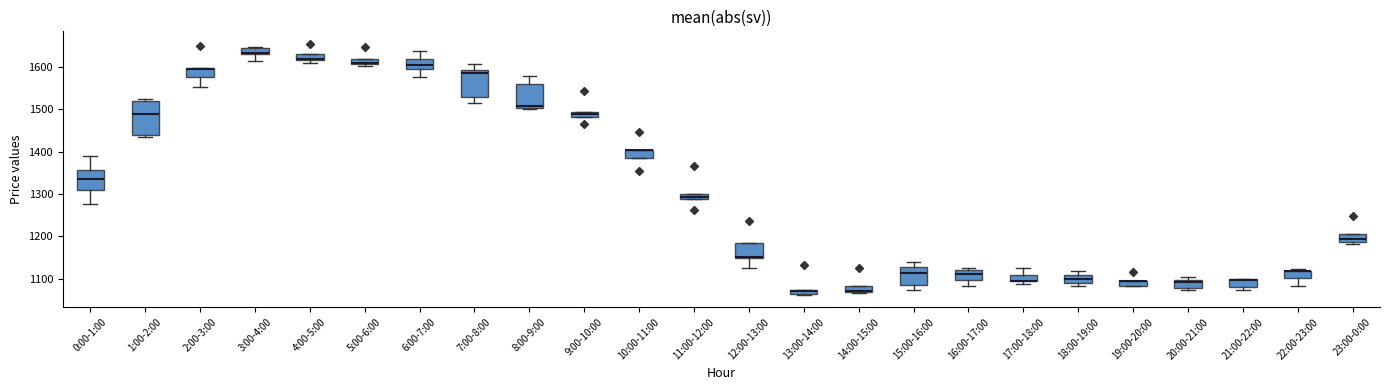

Which box is the tallest, from its lower edge to its upper edge?

1:00-2:00